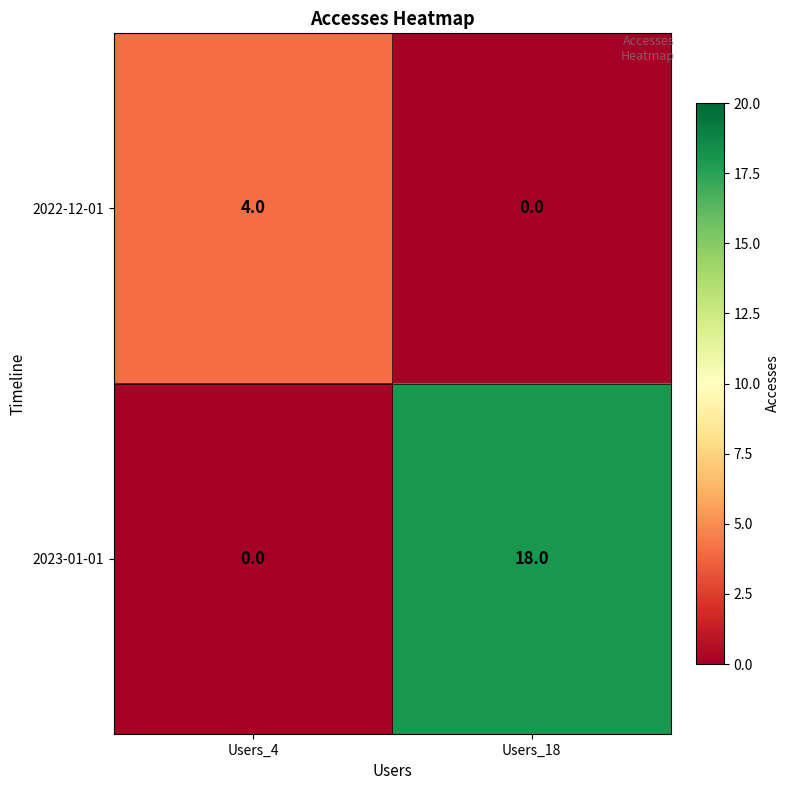

Rank the series by their maximum value, from highest to lowest.

2023-01-01, 2022-12-01